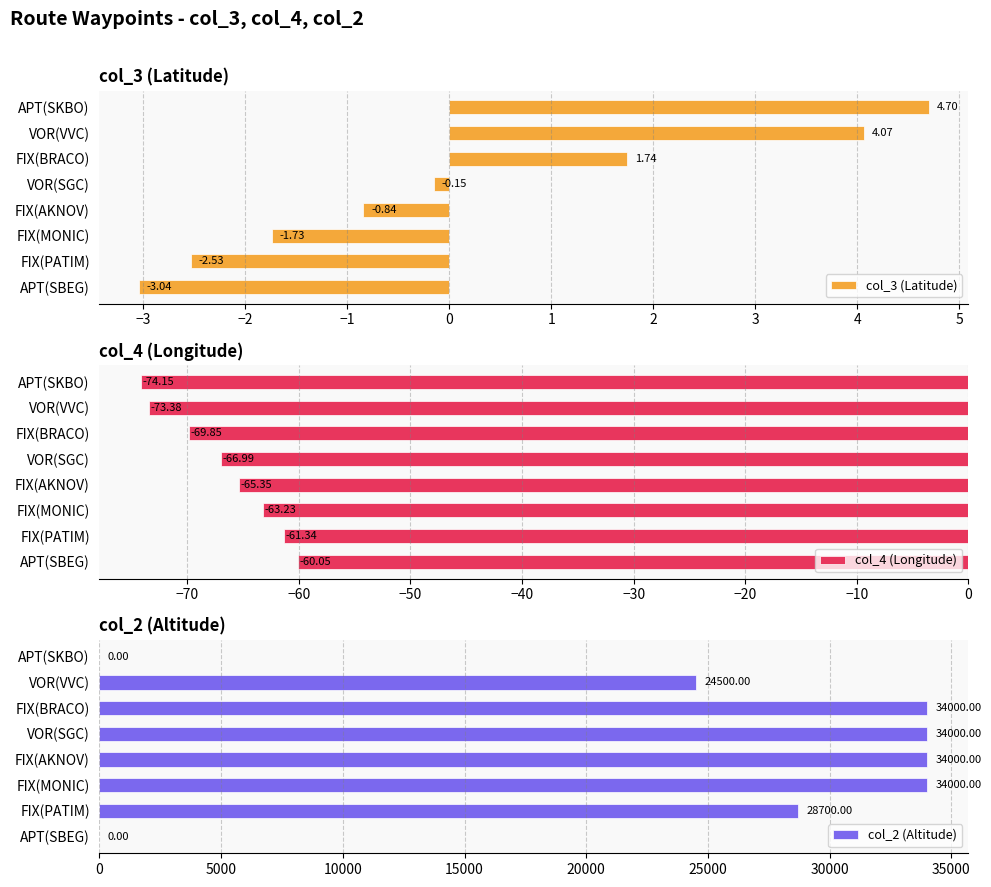

Rank the categories by col_3 (Latitude) value from highest to lowest.

APT(SKBO), VOR(VVC), FIX(BRACO), VOR(SGC), FIX(AKNOV), FIX(MONIC), FIX(PATIM), APT(SBEG)